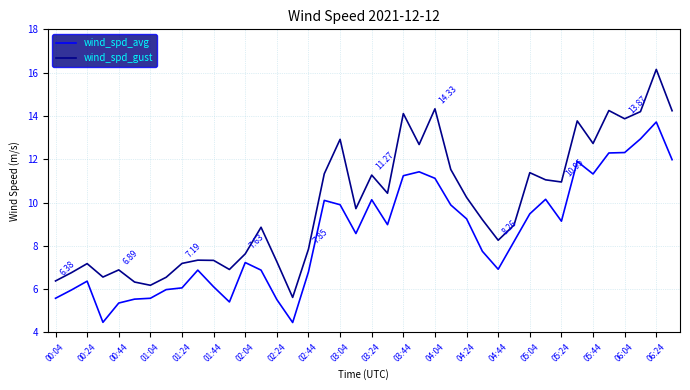

Rank the series by their maximum value, from lowest to highest.

wind_spd_avg, wind_spd_gust